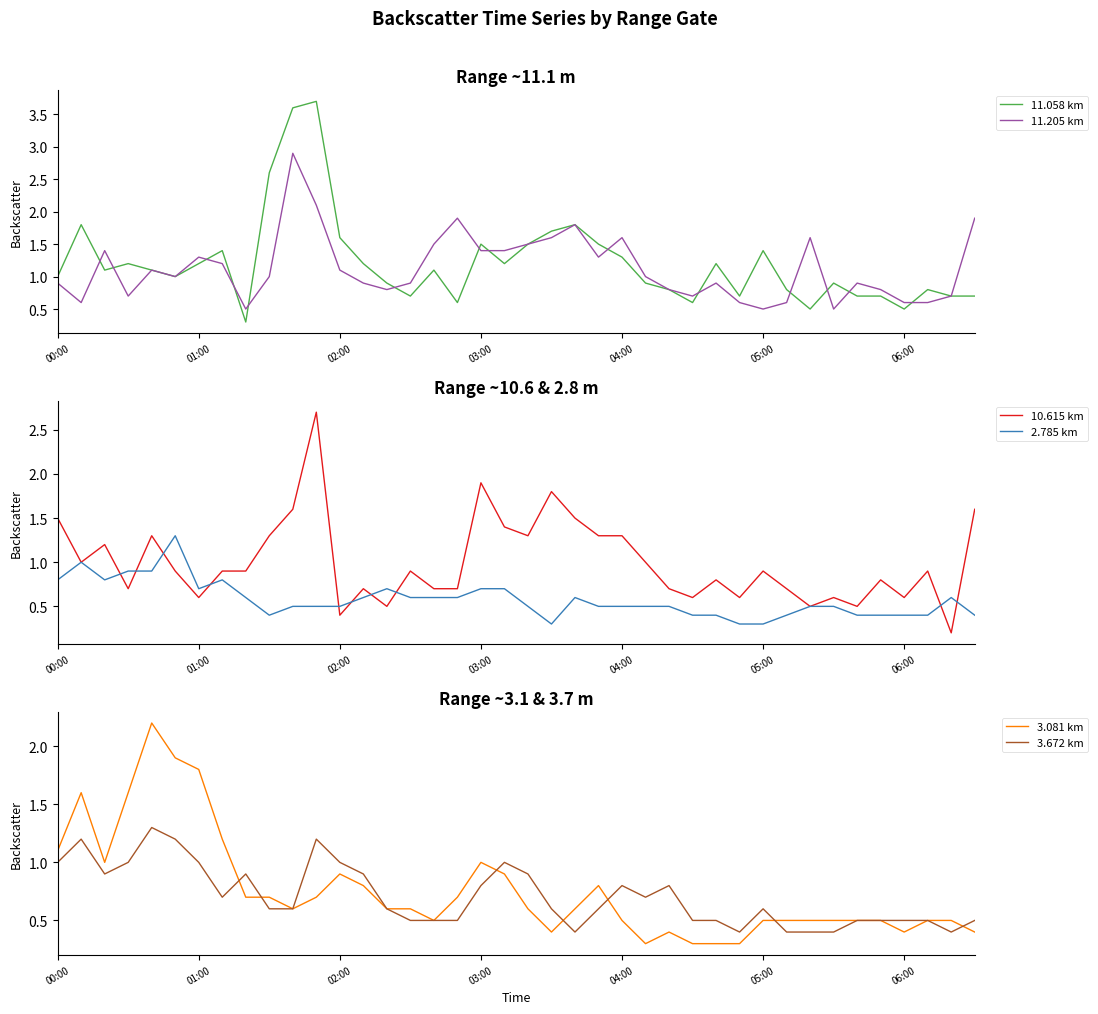

What is the lowest value of the 11.205 km series?

0.5